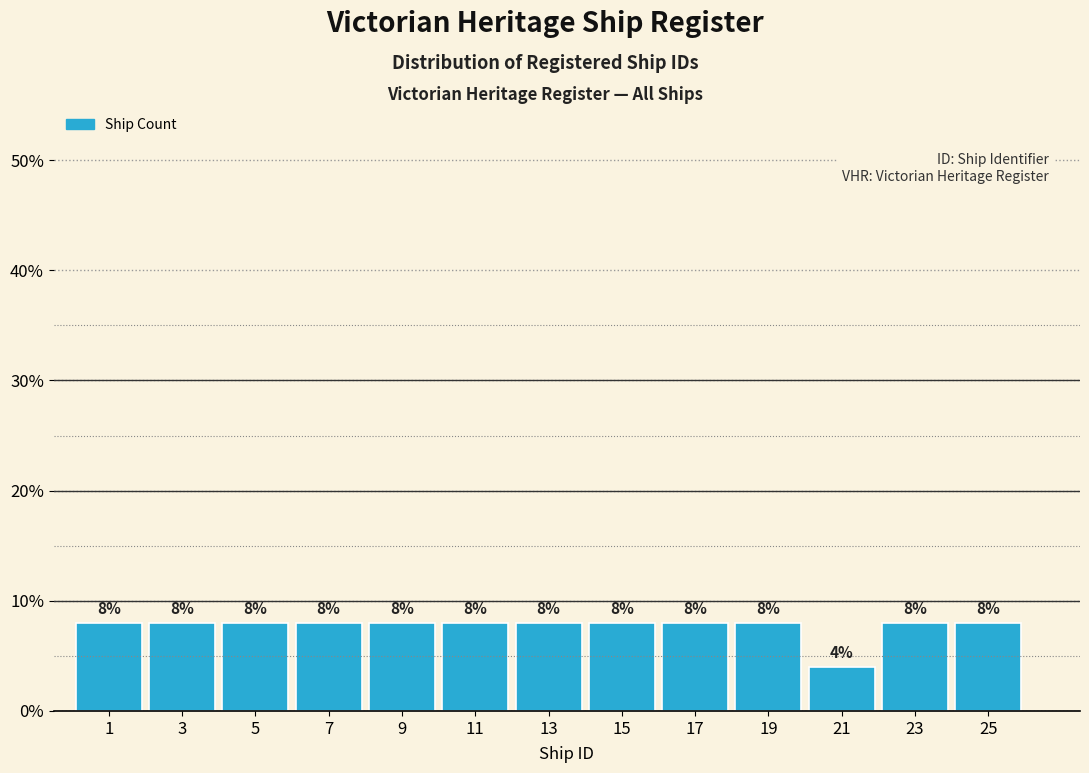

Reading left to right, extract all data points from this chart.

8	8	8	8	8	8	8	8	8	8	4	8	8